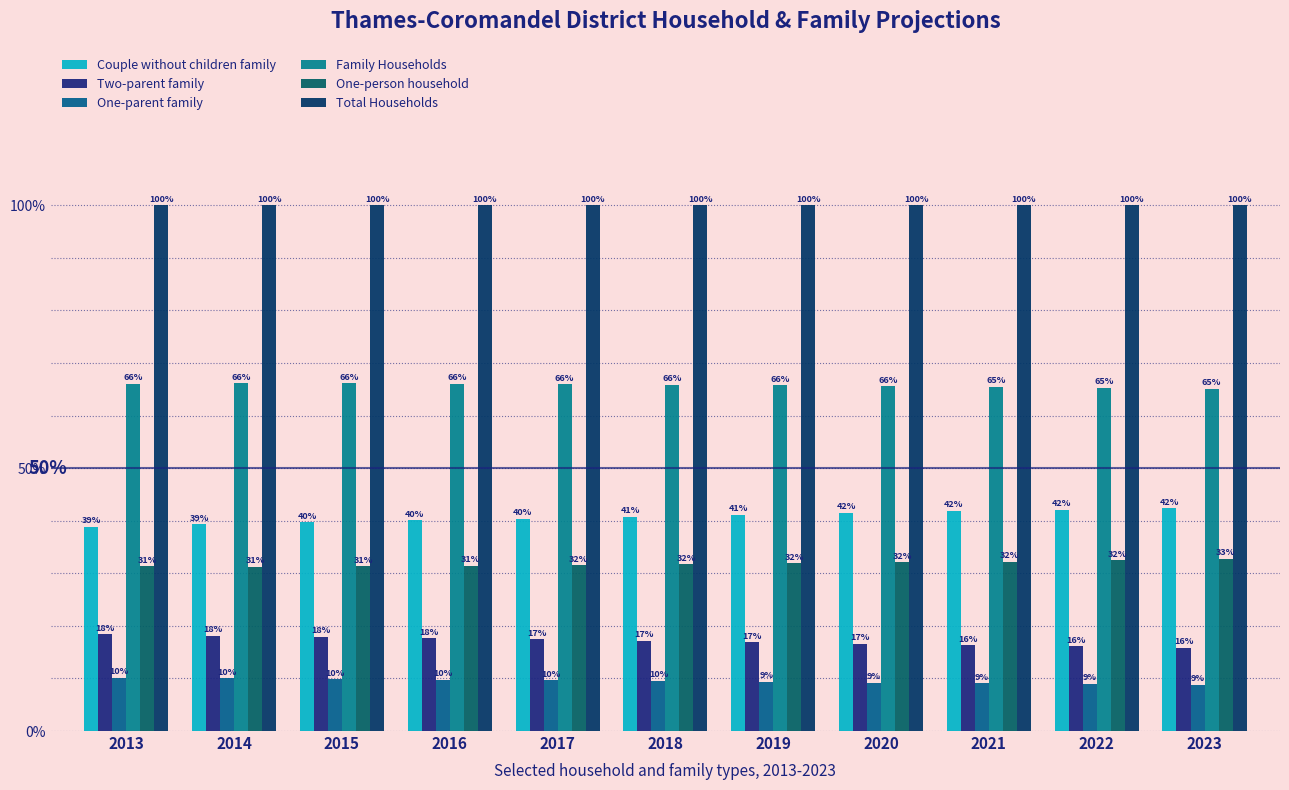

True or false: Couple without children family has a value of 40.8 at 2018.

True